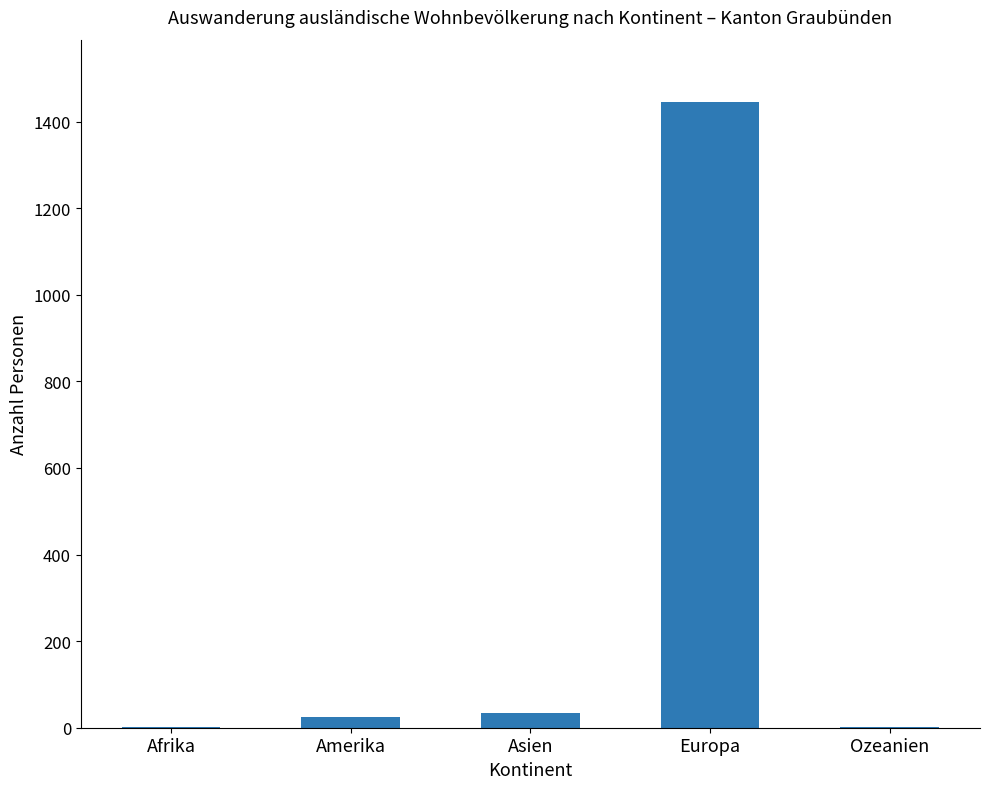

What is the sum of the values at Europa and Afrika?

1447